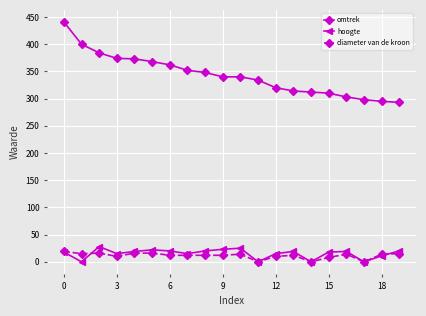

Which series has the widest spread of values?

omtrek